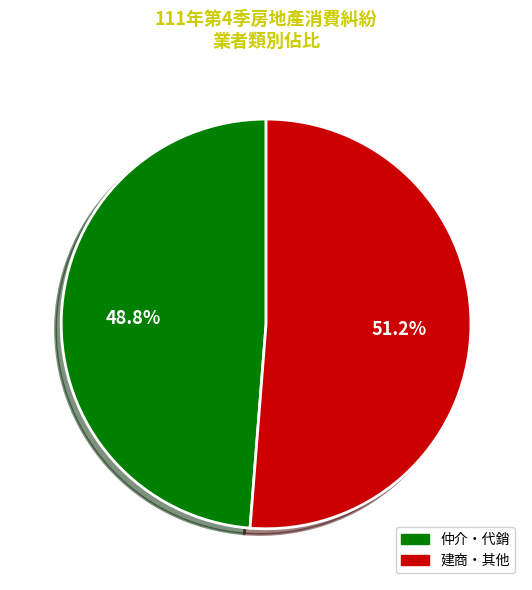

Which has a higher value, 仲介・代銷 or 建商・其他?

建商・其他